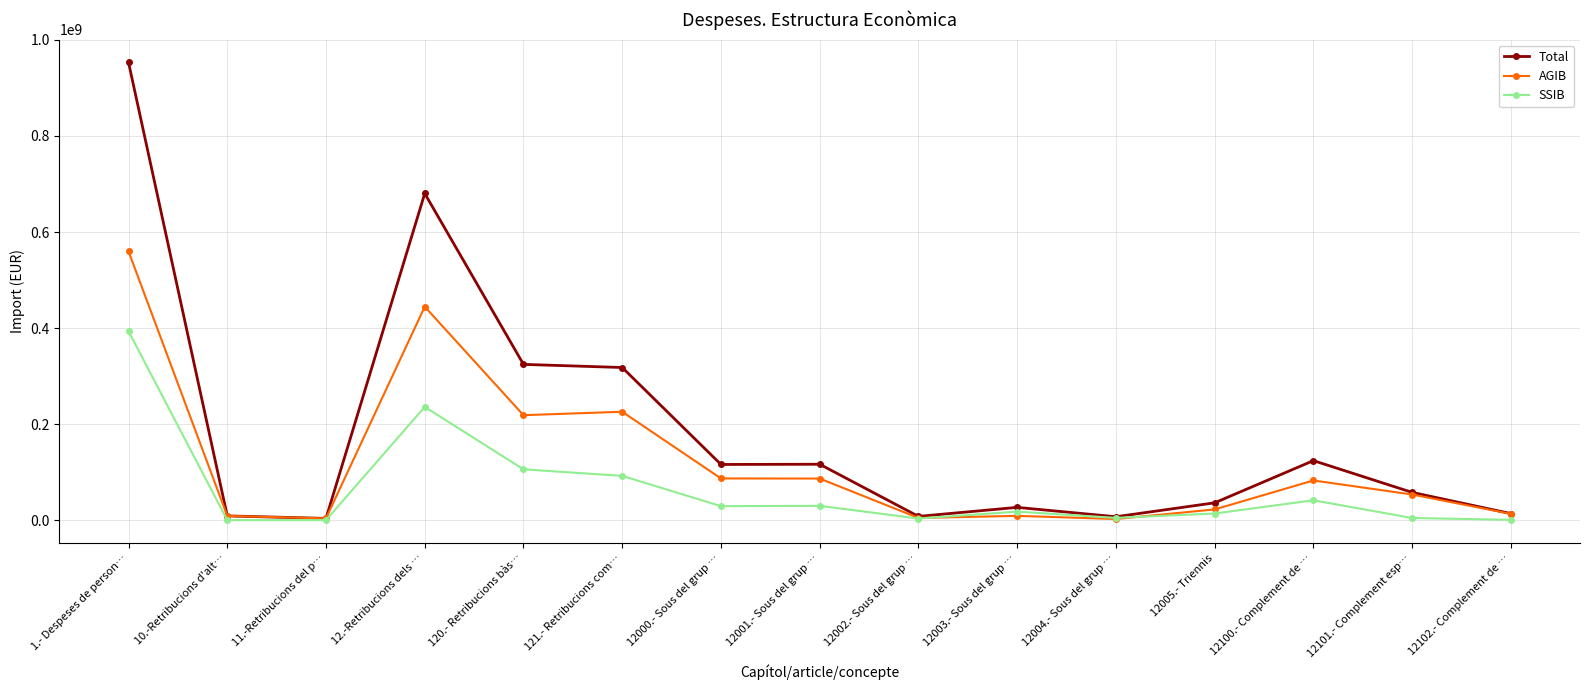

What is the label of the 4th point from the left?

12.-Retribucions dels …